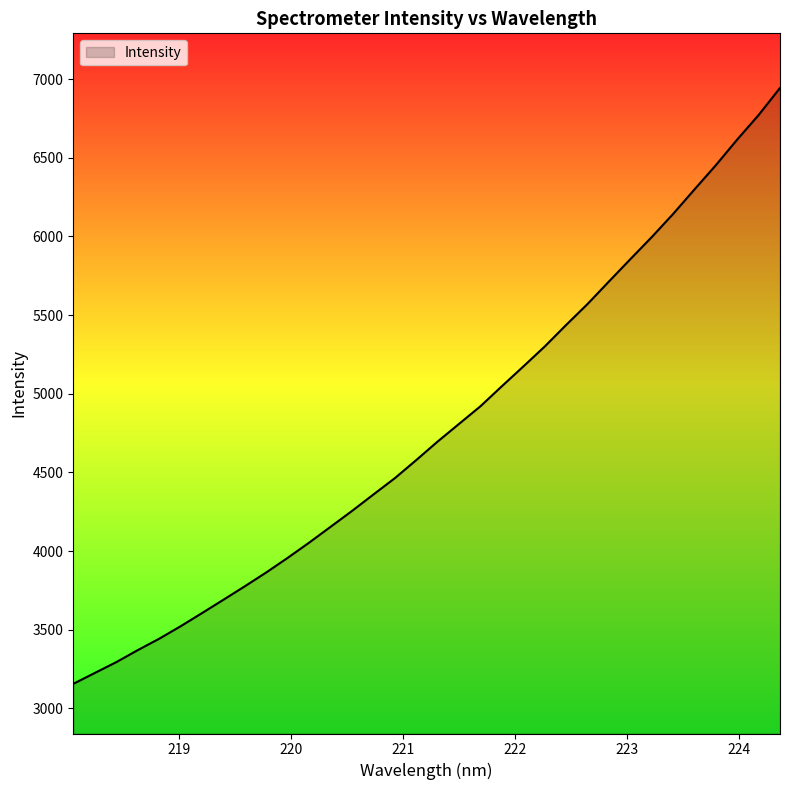

What is the maximum value shown in the chart?

6943.8